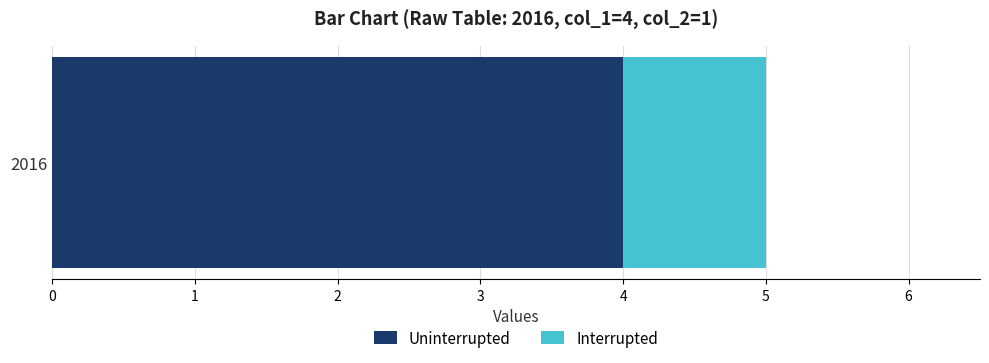

Rank the categories by Uninterrupted value from lowest to highest.

2016